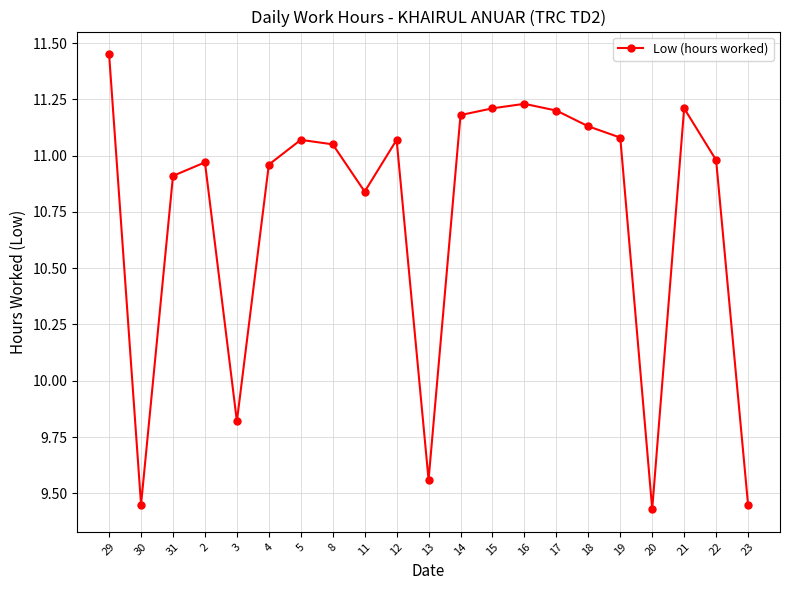

At which category does the data reach its first local peak?

2